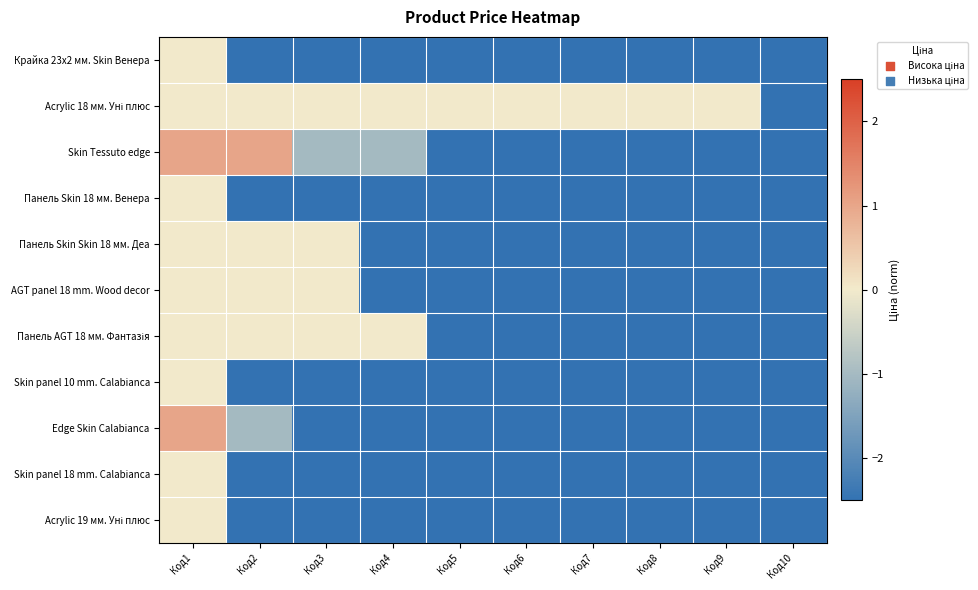

List the series in order of their peak value, lowest first.

Крайка 23x2 мм. Skin Венера, Acrylic 18 мм. Уні плюс, Панель Skin 18 мм. Венера, Панель Skin Skin 18 мм. Деа, AGT panel 18 mm. Wood decor, Панель AGT 18 мм. Фантазія, Skin panel 10 mm. Calabianca, Skin panel 18 mm. Calabianca, Acrylic 19 мм. Уні плюс, Skin Tessuto edge, Edge Skin Calabianca